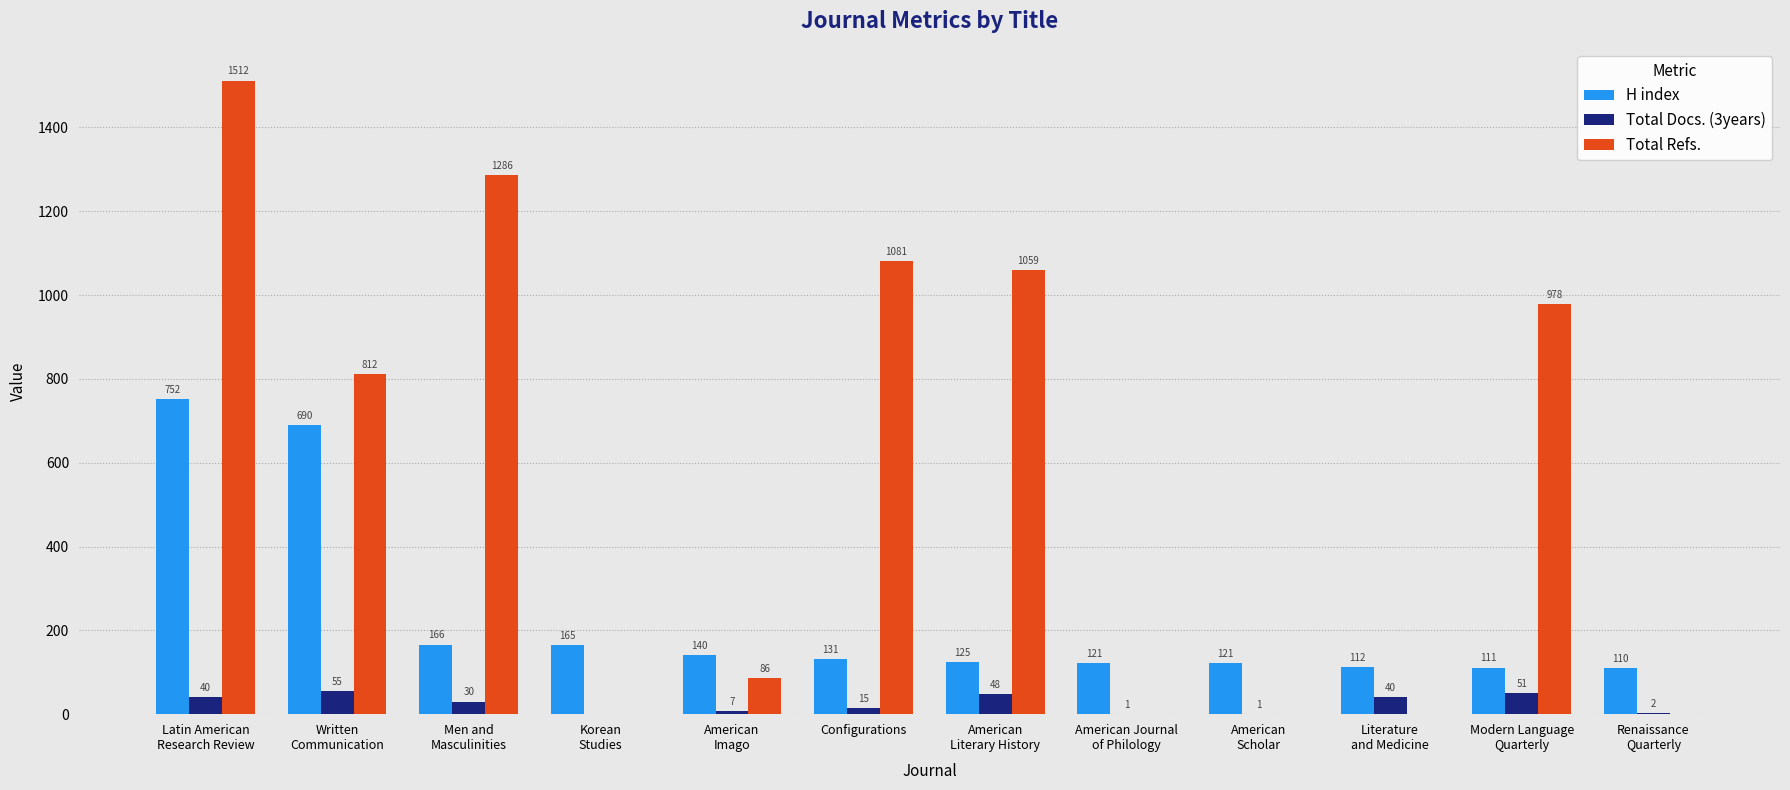

Which category has the highest value in the Total Docs. (3years) series?

Written
Communication